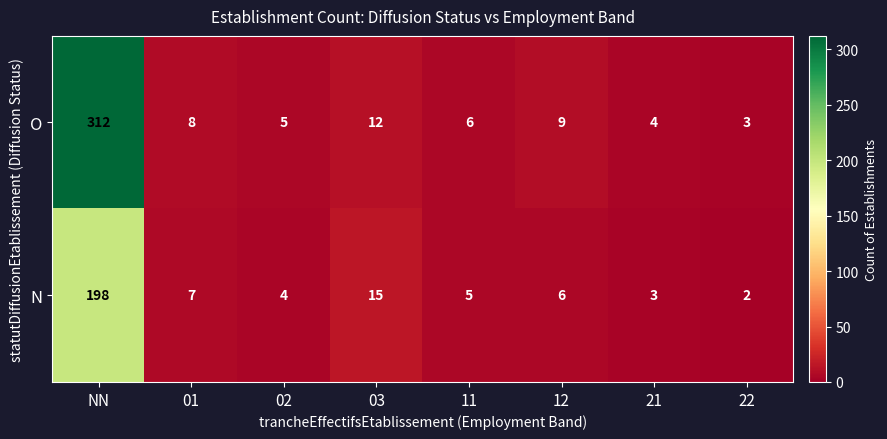

List the series in order of their peak value, highest first.

O, N